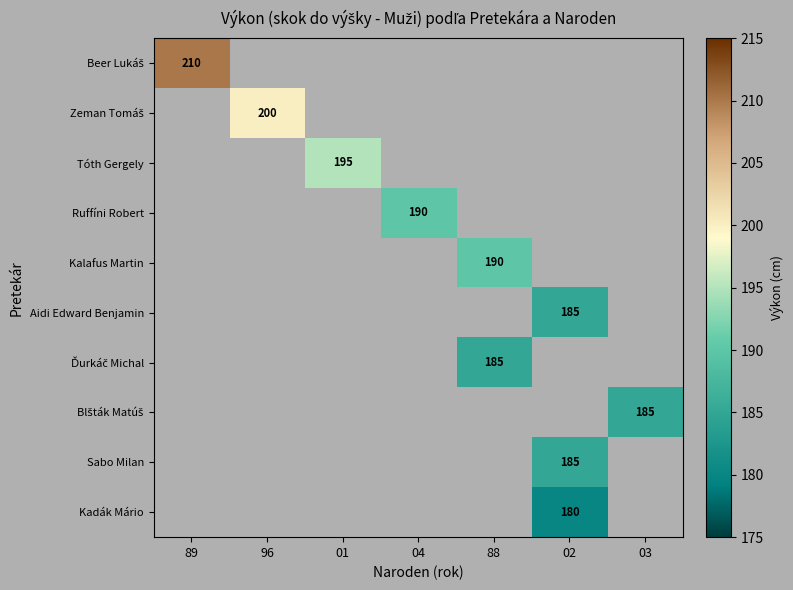

The value of Kalafus Martin at 88 is 190. True or false?

True